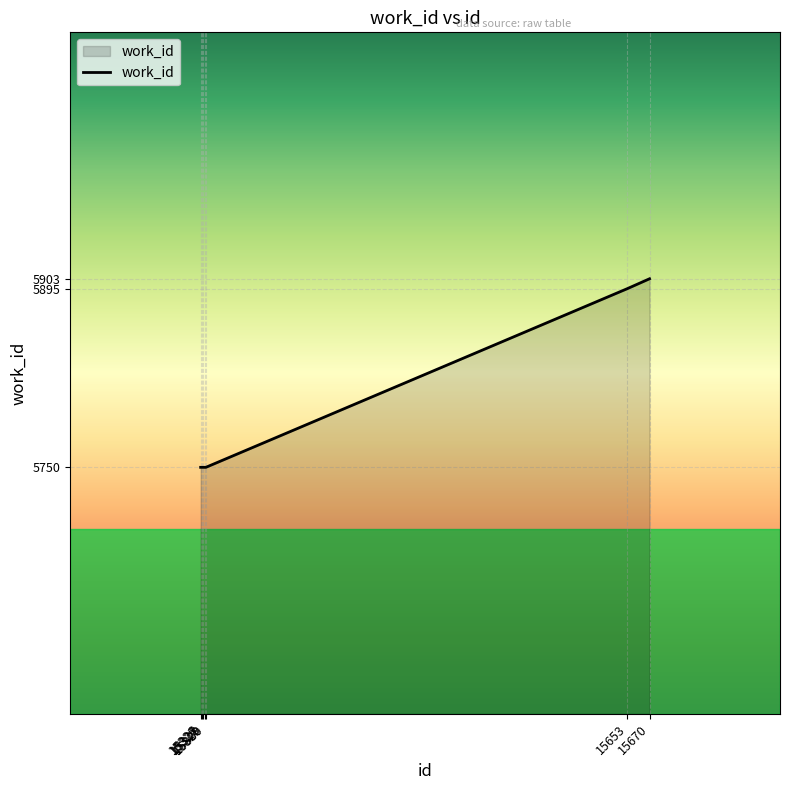

What is the average value?

5793